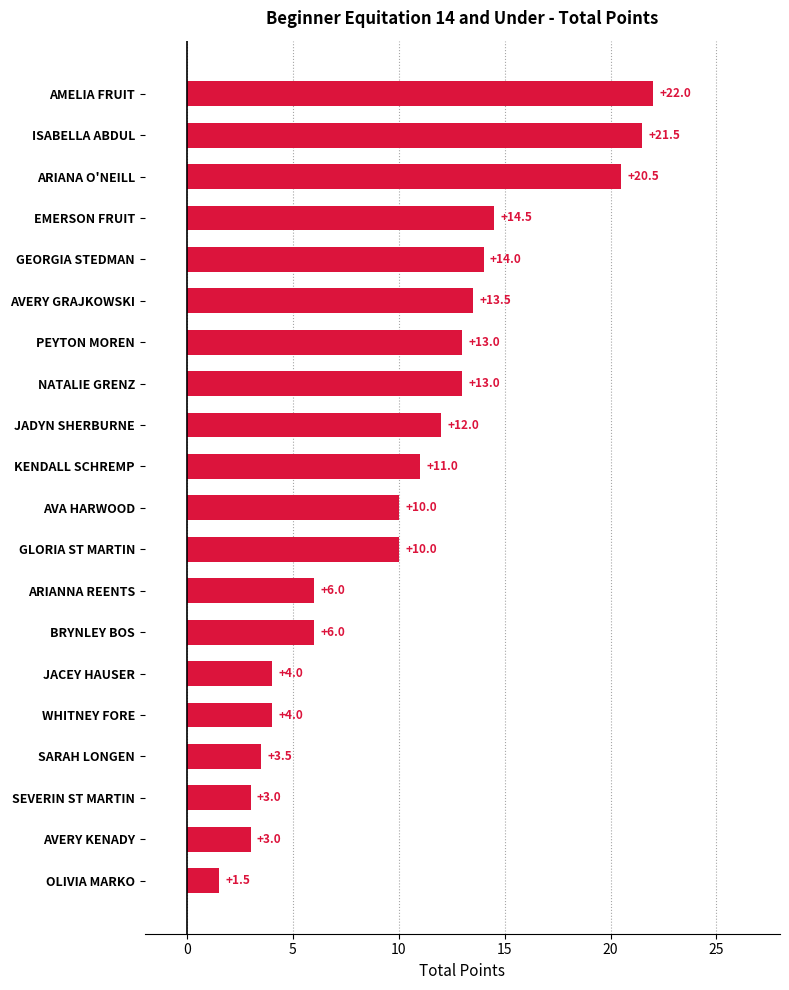

True or false: the data shows 6.0 at BRYNLEY BOS.

True